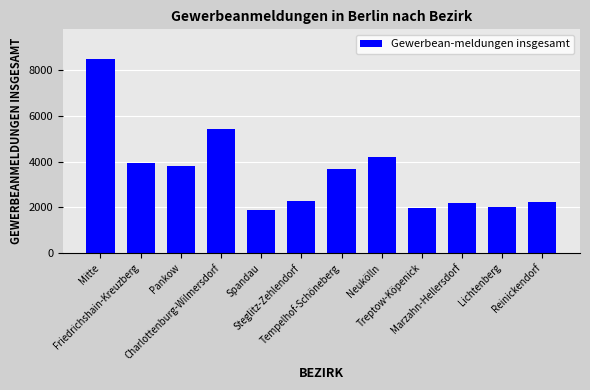

What is the sum of the values at Friedrichshain-Kreuzberg and Charlottenburg-Wilmersdorf?

9344